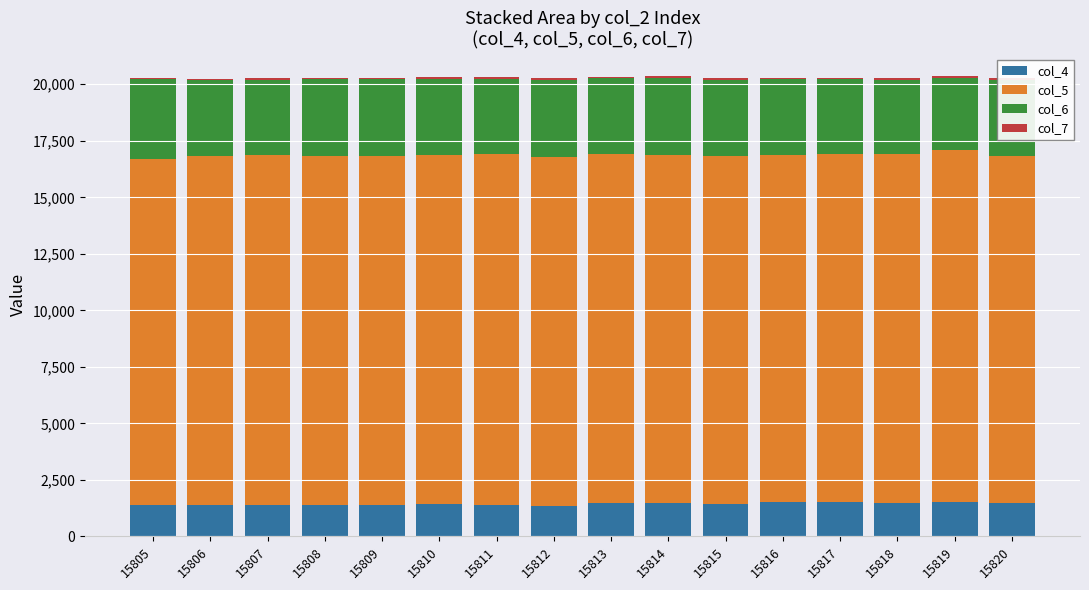

Does the chart contain stacked bars?

Yes